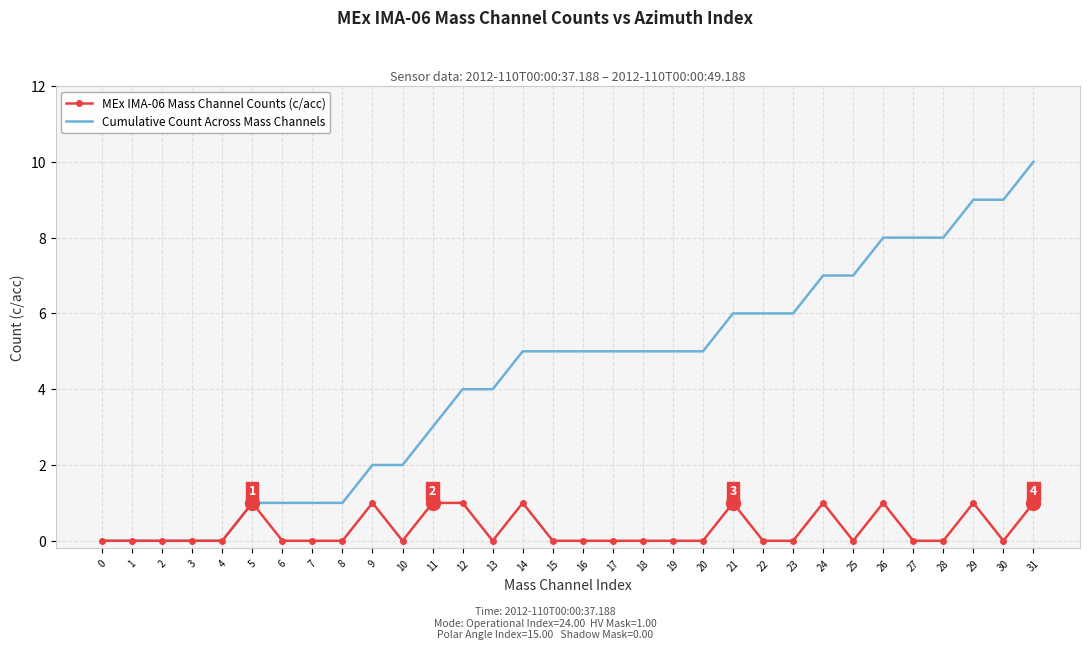

What are all the series names shown in the legend?

MEx IMA-06 Mass Channel Counts (c/acc), Cumulative Count Across Mass Channels